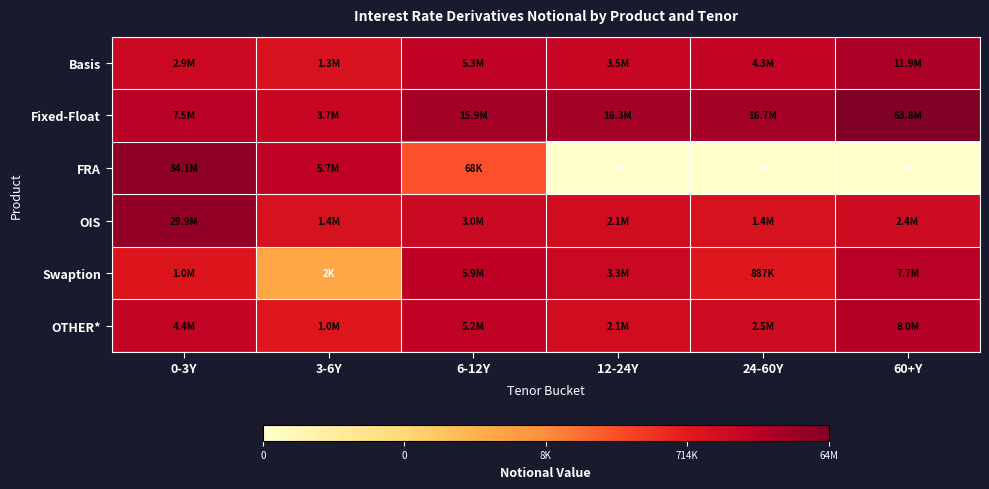

At which label is OIS closest to 15?

6-12Y